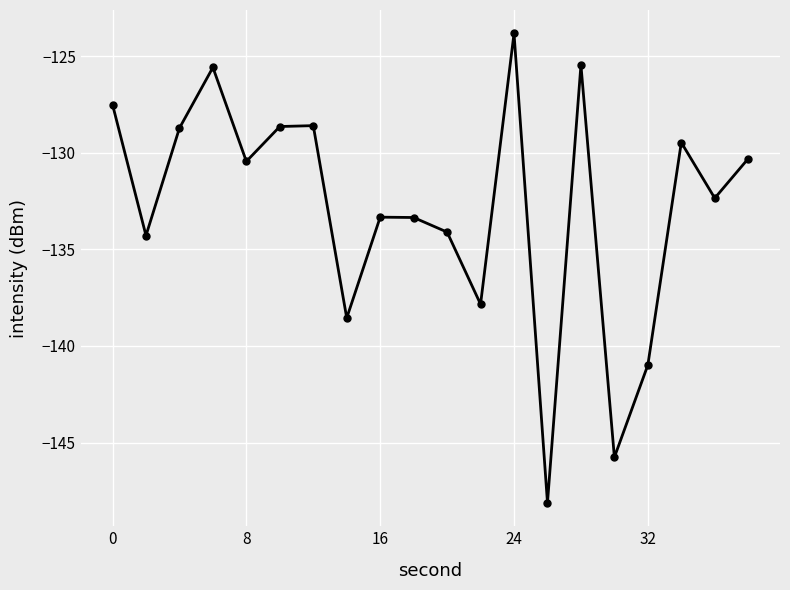

What is the sum of all values?

-2657.2